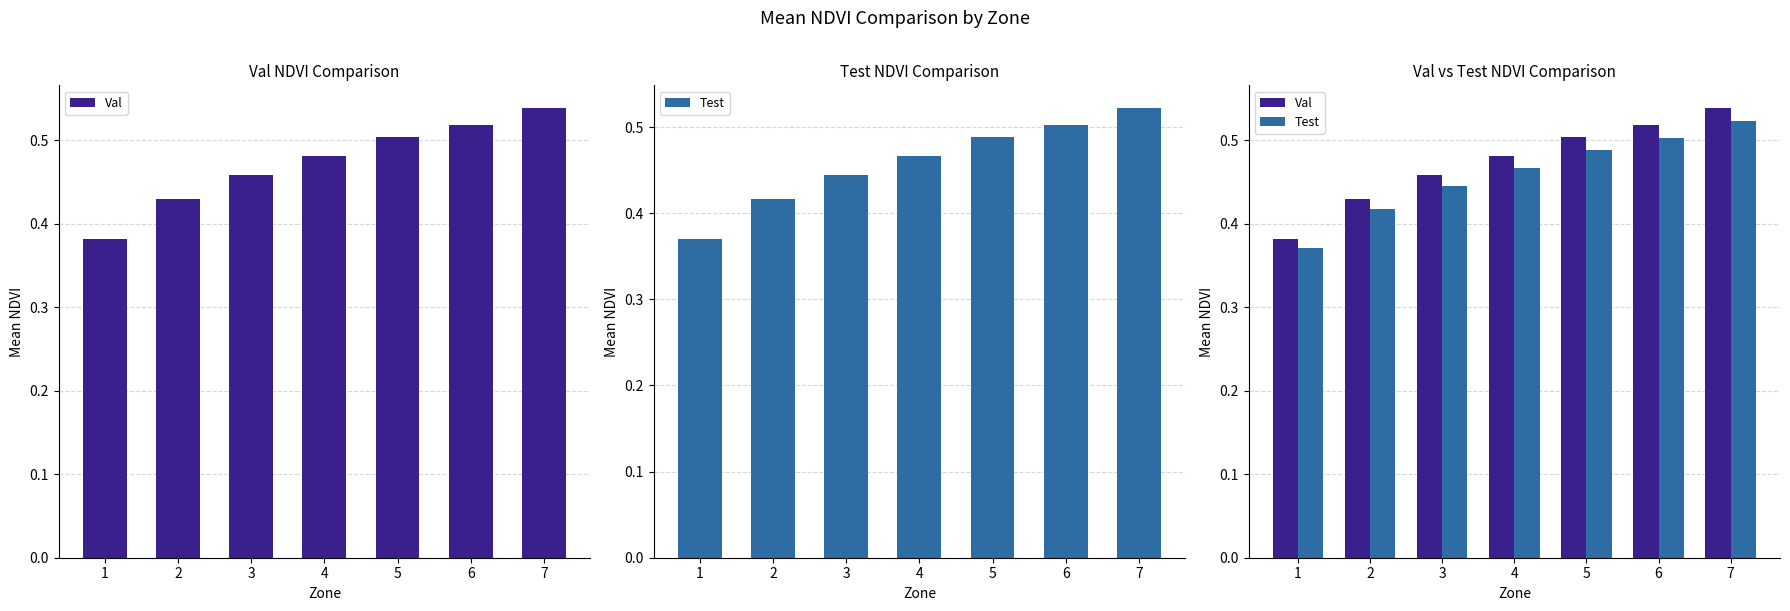

Reading right to left, transcribe all the data shown in this chart.

Val: 7=0.5	6=0.5	5=0.5	4=0.5	3=0.5	2=0.4	1=0.4
Test: 7=0.5	6=0.5	5=0.5	4=0.5	3=0.4	2=0.4	1=0.4